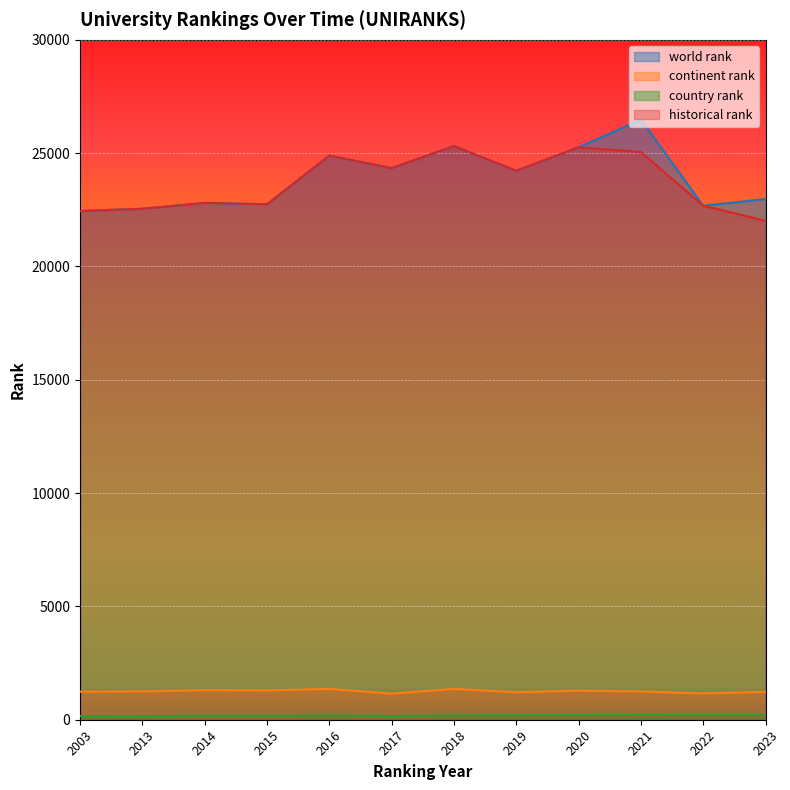

Rank the categories by country rank value from lowest to highest.

2003, 2013, 2017, 2015, 2014, 2016, 2018, 2019, 2020, 2022, 2023, 2021